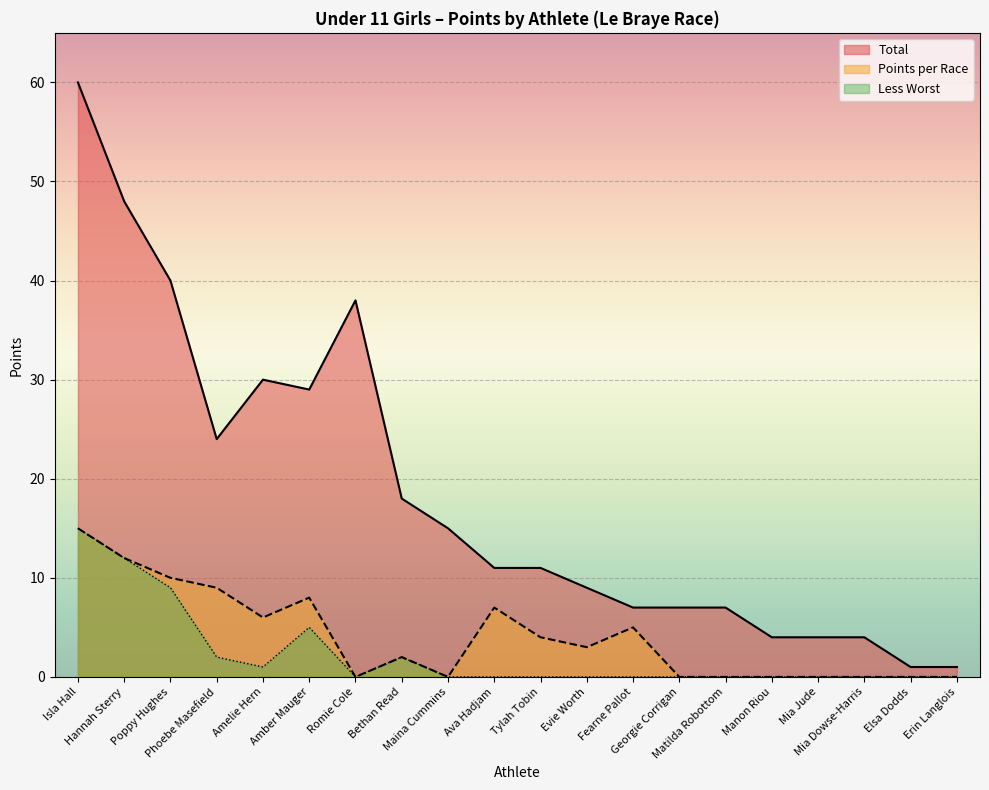

How many positive values does the Points per Race series have?

11